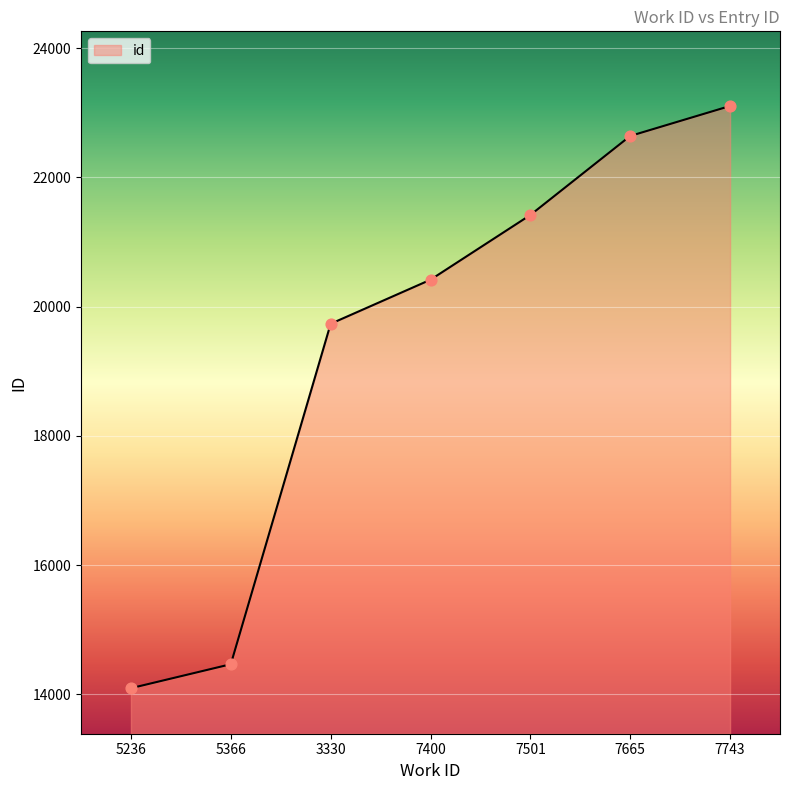

What is the ratio of the value at 7665 to the value at 5236?

1.6